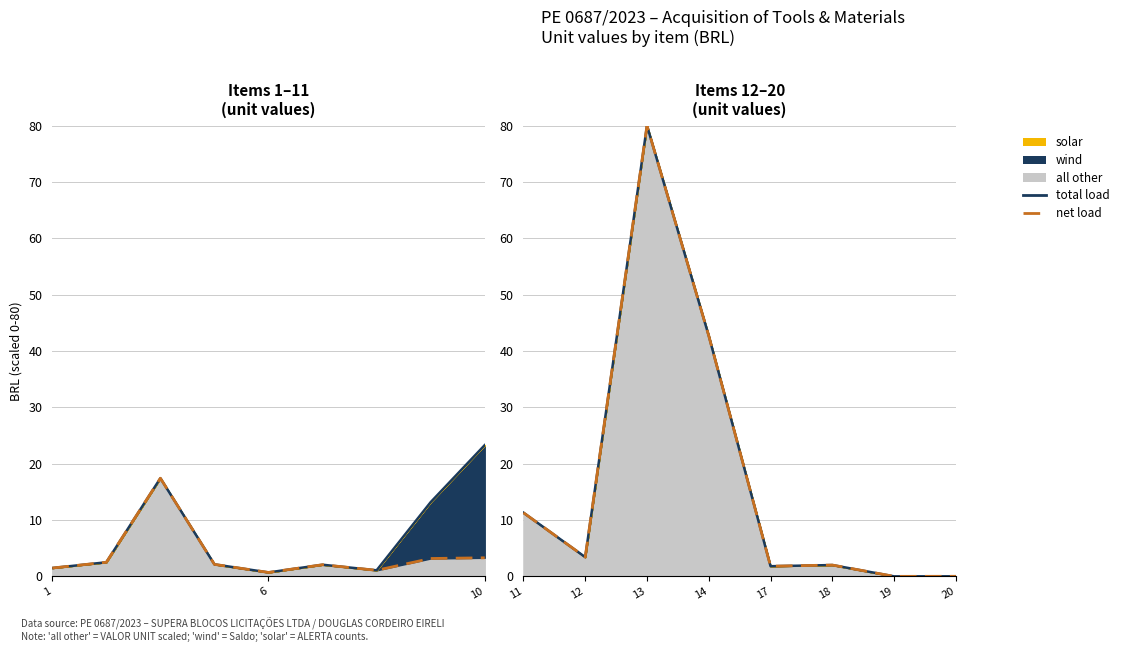

What is the value of the total load point at the 3rd from the left?

80.0